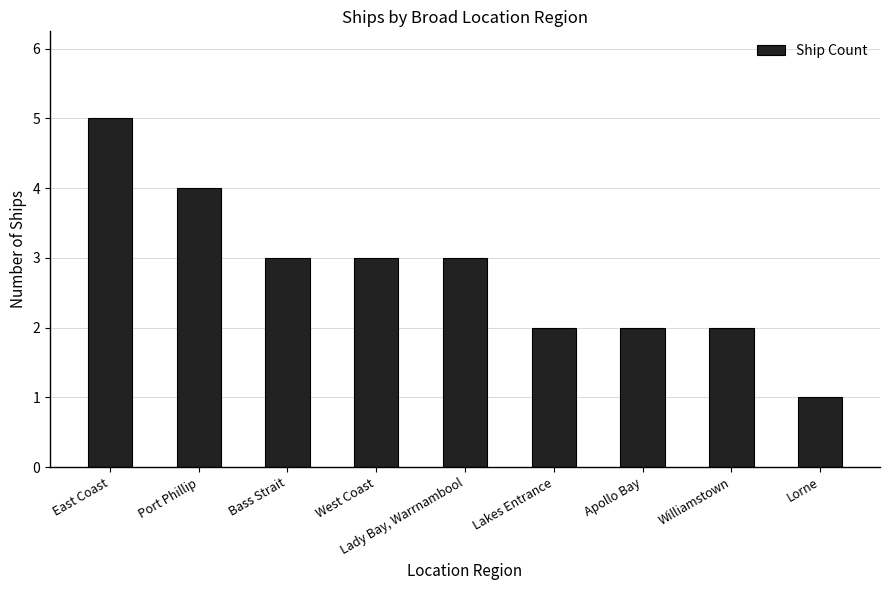

What is the smallest value displayed?

1